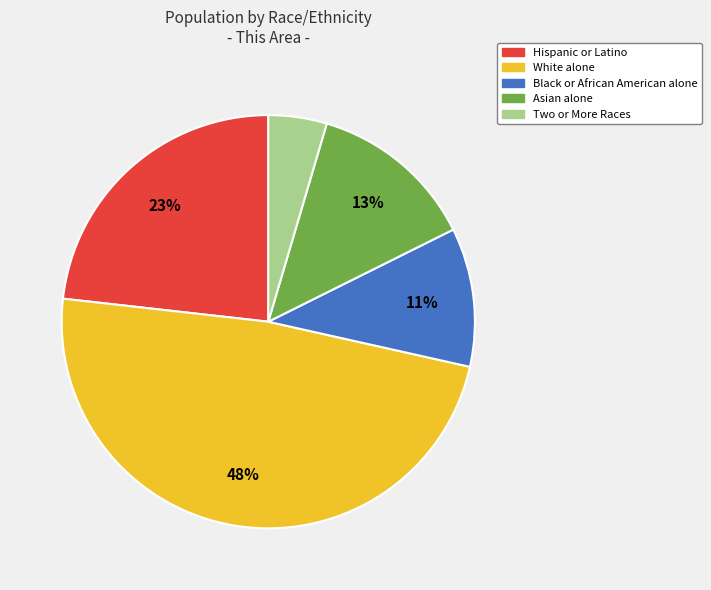

To the nearest percent, what portion does Black or African American alone represent?

11%